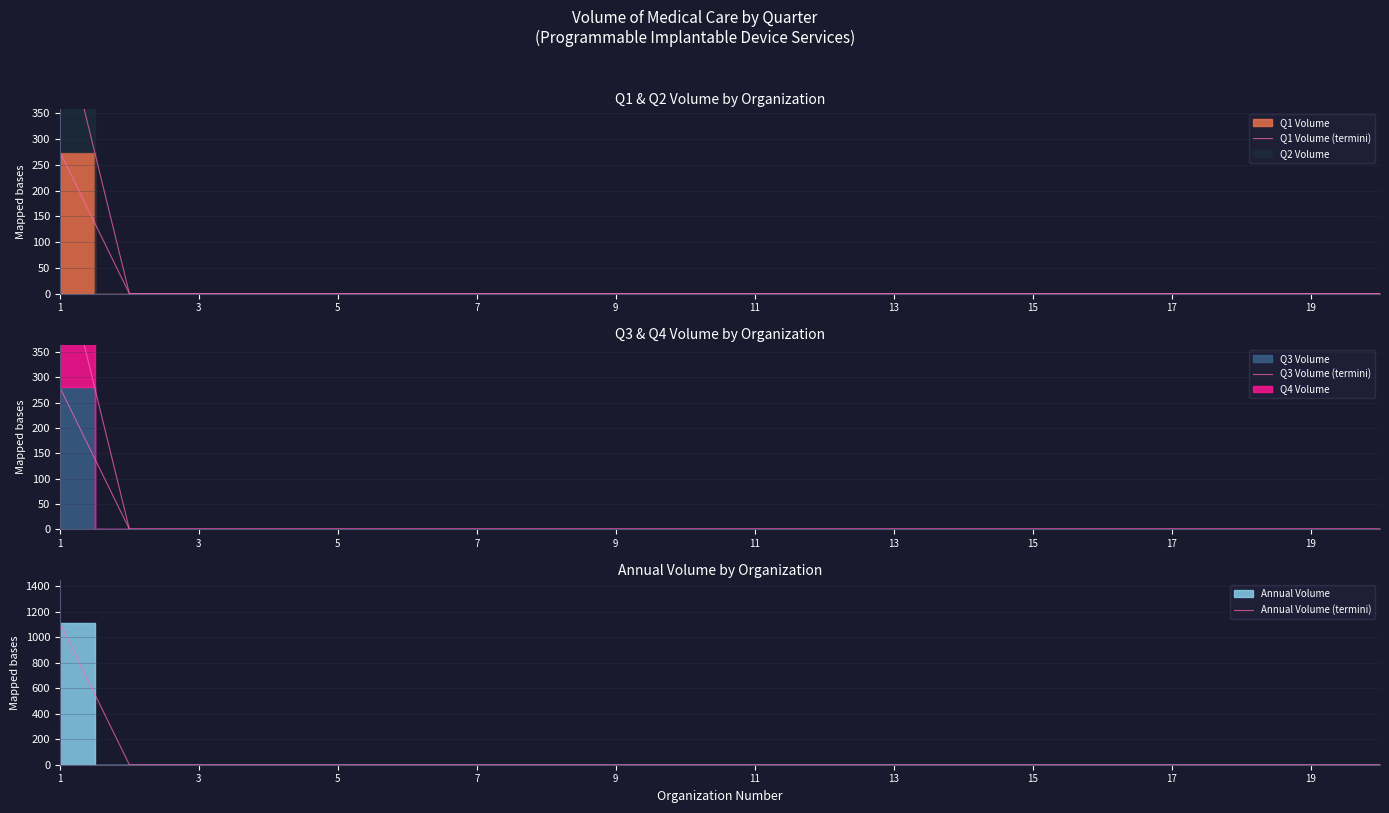

At how many categories does at least one series exceed 366?

1